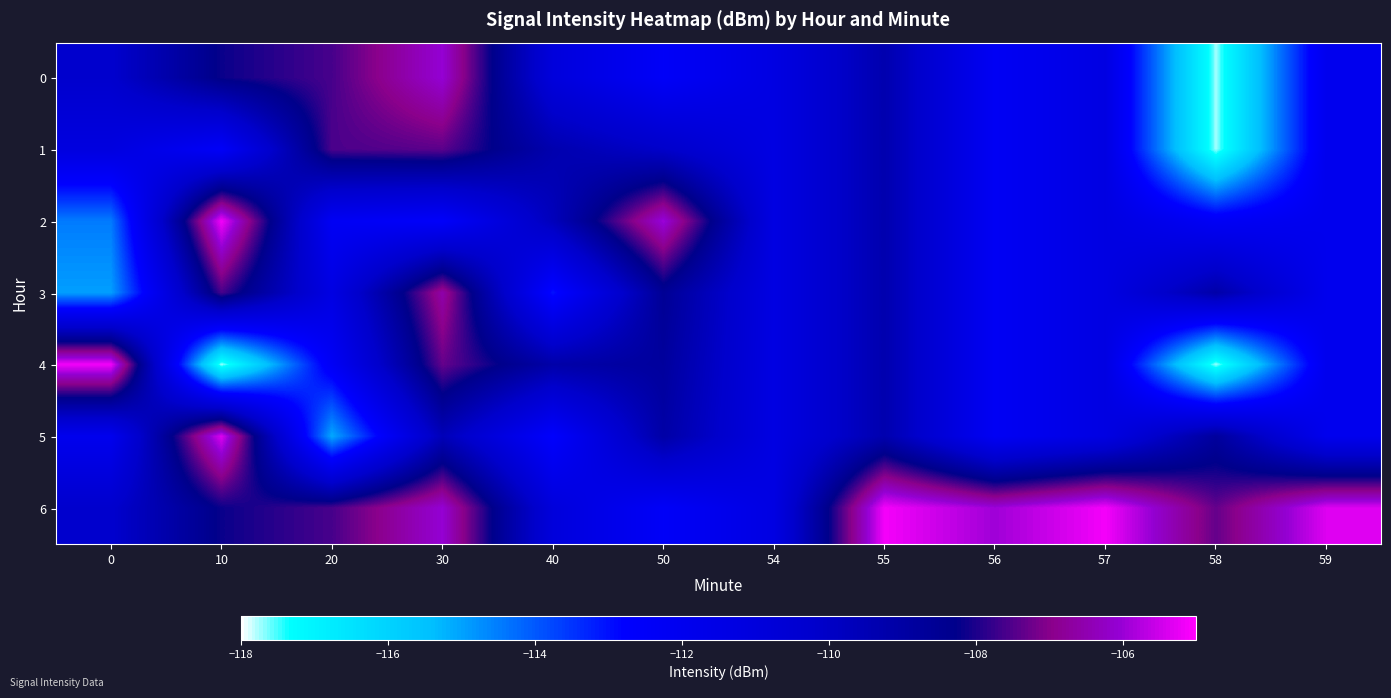

Reading left to right, what are all the values shown in this chart?

0: 0=-110.3	10=-108.2	20=-107.6	30=-106.0	40=-111.0	50=-112.4	54=-111.3	55=-109.3	56=-112.2	57=-111.3	58=-117.7	59=-111.9
1: 0=-111.2	10=-112.4	20=-107.6	30=-107.4	40=-109.3	50=-110.1	54=-111.3	55=-109.3	56=-112.2	57=-111.3	58=-117.7	59=-111.9
2: 0=-114.5	10=-105.1	20=-112.2	30=-112.5	40=-109.7	50=-105.9	54=-111.3	55=-109.3	56=-112.2	57=-111.3	58=-112.3	59=-111.9
3: 0=-114.9	10=-107.6	20=-111.3	30=-106.6	40=-113.0	50=-108.6	54=-111.3	55=-109.3	56=-112.2	57=-111.3	58=-109.1	59=-111.9
4: 0=-105.1	10=-117.7	20=-112.3	30=-107.3	40=-109.1	50=-108.8	54=-111.3	55=-109.3	56=-112.2	57=-111.3	58=-117.7	59=-111.9
5: 0=-111.9	10=-105.3	20=-115.1	30=-109.6	40=-112.7	50=-109.1	54=-111.3	55=-109.3	56=-112.2	57=-111.3	58=-108.8	59=-111.9
6: 0=-110.3	10=-108.2	20=-107.6	30=-106.0	40=-111.0	50=-112.4	54=-111.3	55=-105.1	56=-105.9	57=-105.1	58=-107.3	59=-105.3